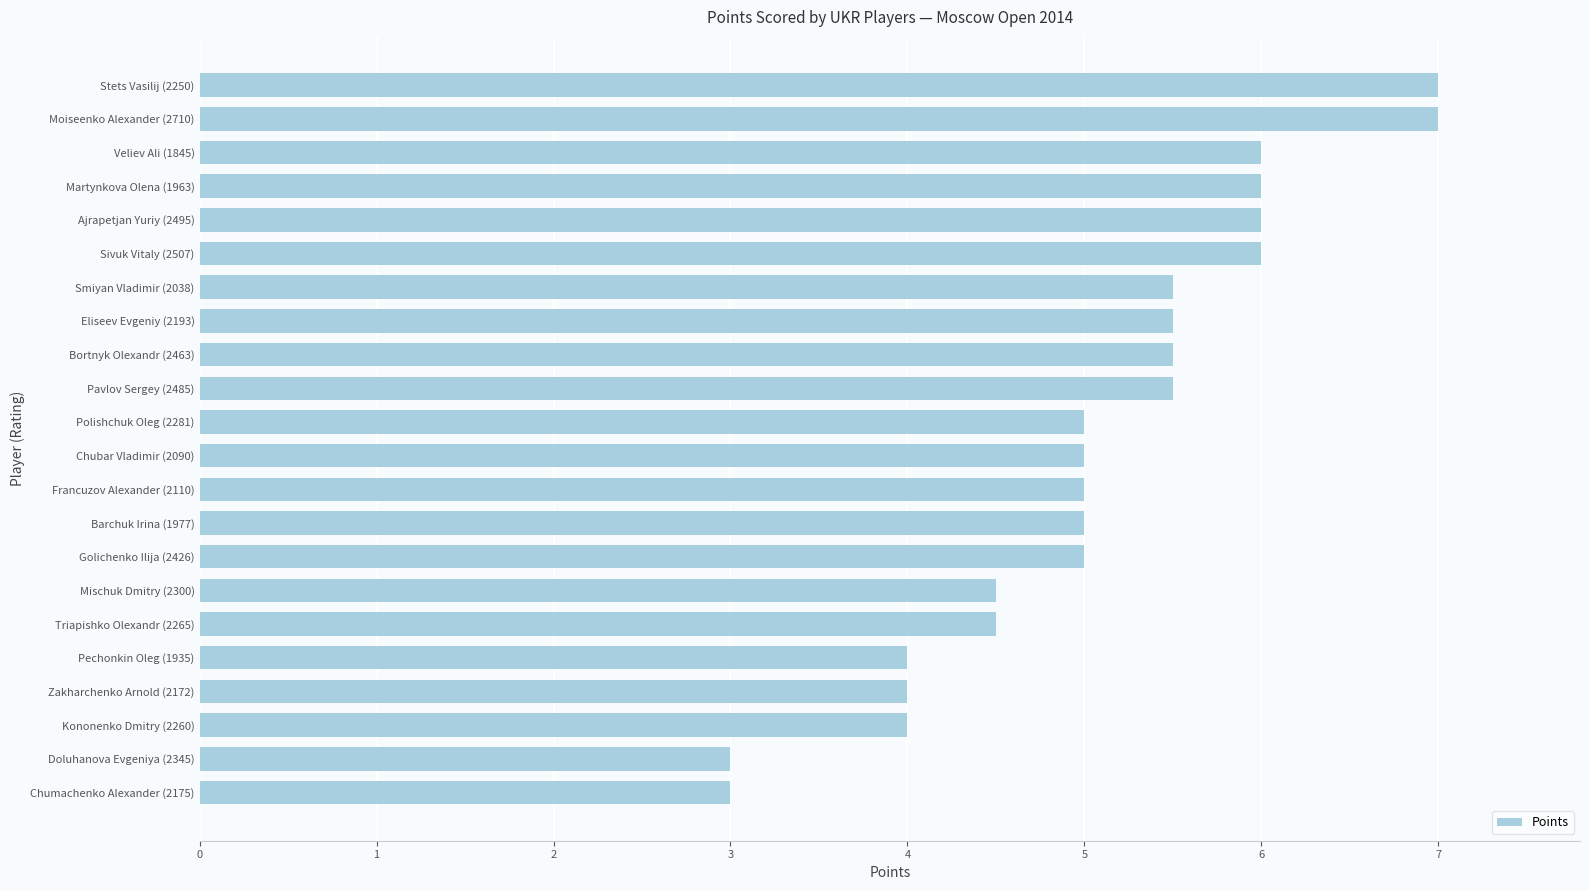

Reading bottom to top, list all the values displayed in this chart.

Chumachenko Alexander (2175)=3.0	Doluhanova Evgeniya (2345)=3.0	Kononenko Dmitry (2260)=4.0	Zakharchenko Arnold (2172)=4.0	Pechonkin Oleg (1935)=4.0	Triapishko Olexandr (2265)=4.5	Mischuk Dmitry (2300)=4.5	Golichenko Ilija (2426)=5.0	Barchuk Irina (1977)=5.0	Francuzov Alexander (2110)=5.0	Chubar Vladimir (2090)=5.0	Polishchuk Oleg (2281)=5.0	Pavlov Sergey (2485)=5.5	Bortnyk Olexandr (2463)=5.5	Eliseev Evgeniy (2193)=5.5	Smiyan Vladimir (2038)=5.5	Sivuk Vitaly (2507)=6.0	Ajrapetjan Yuriy (2495)=6.0	Martynkova Olena (1963)=6.0	Veliev Ali (1845)=6.0	Moiseenko Alexander (2710)=7.0	Stets Vasilij (2250)=7.0